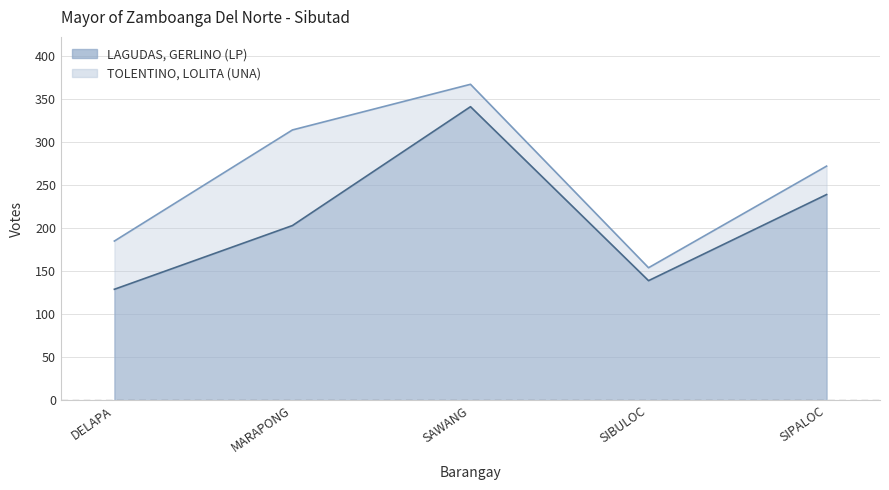

What value does the TOLENTINO, LOLITA (UNA) series have at SIBULOC, to the nearest 5?

155